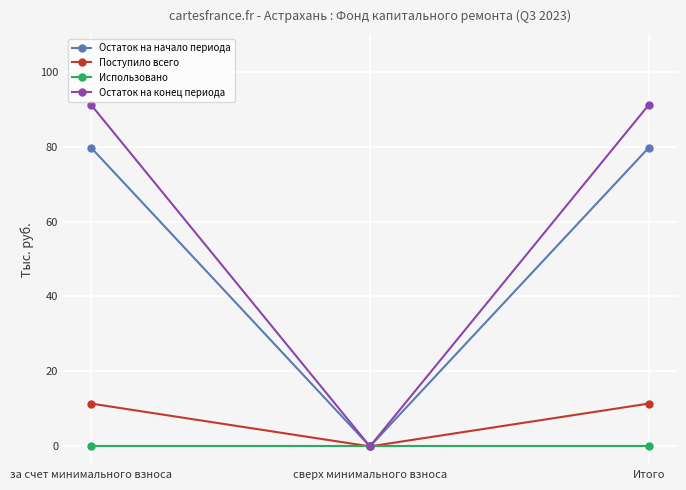

What are all the series names shown in the legend?

Остаток на начало периода, Поступило всего, Использовано, Остаток на конец периода